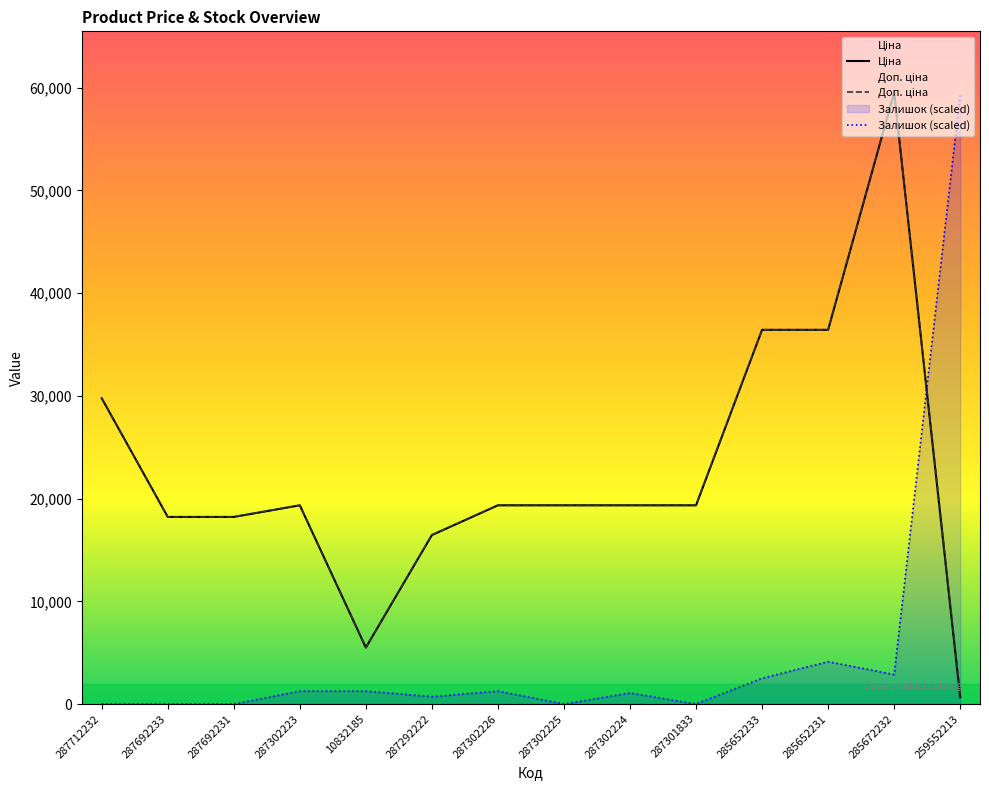

At which category does Доп. ціна reach its first local peak?

287302223